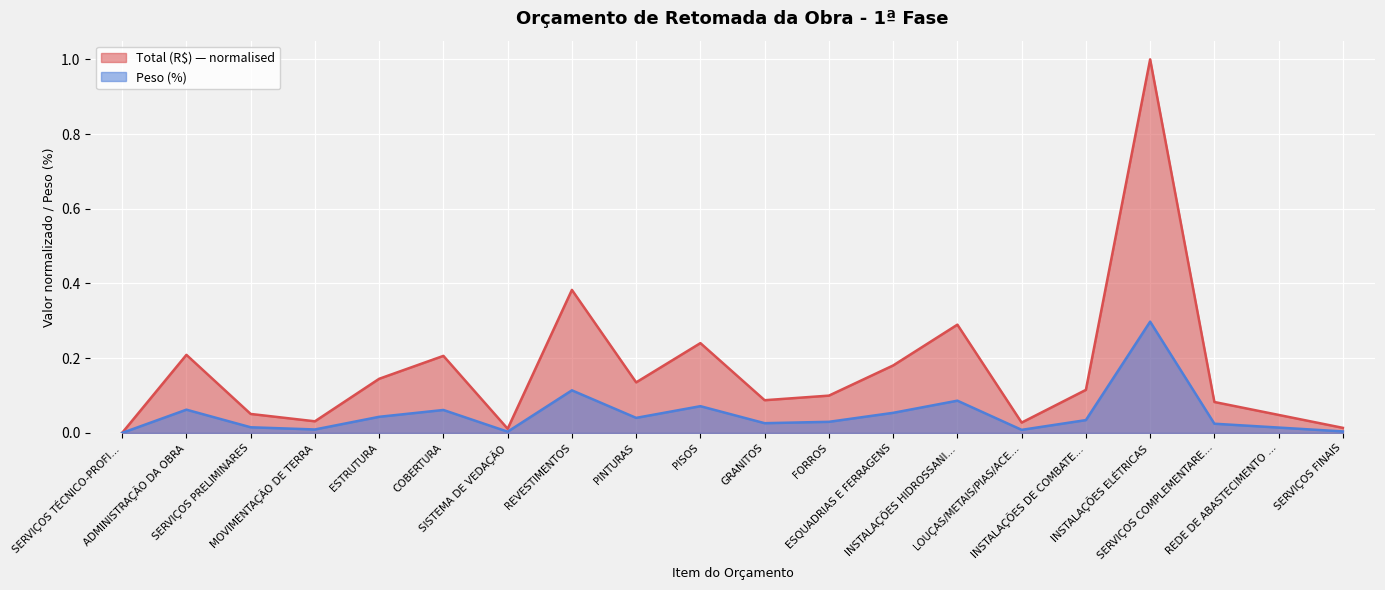

In Total (R$), how many points are higher than both neighbors (excluding endpoints)?

6